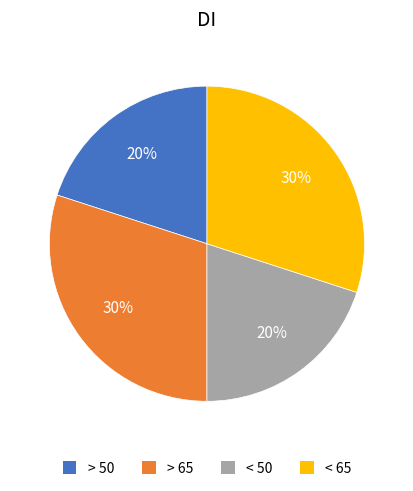

Does > 50 account for over 50% of the chart?

No